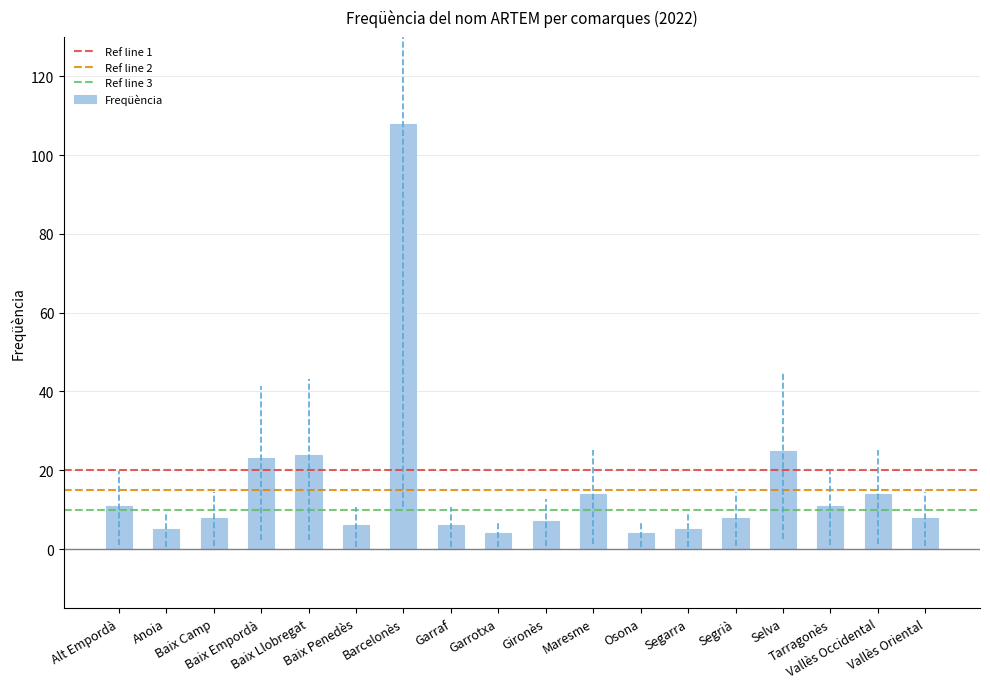

How many series are shown in this chart?

1